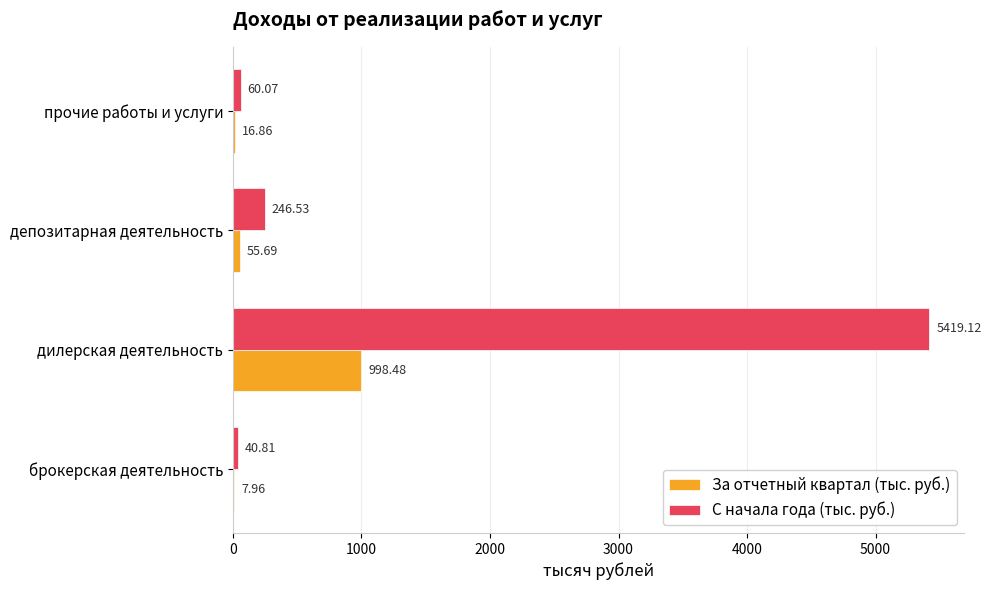

What is the sum of all За отчетный квартал (тыс. руб.) values?

1079.0